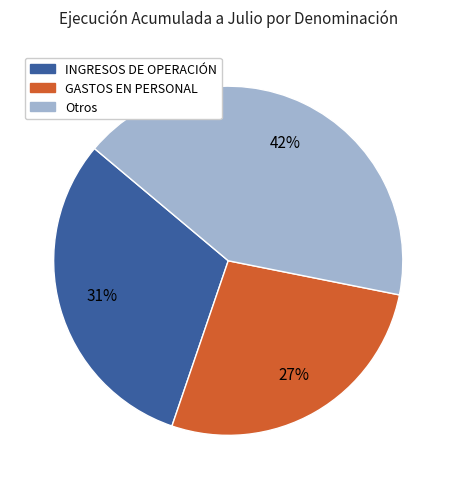

To the nearest percent, what is the difference between the largest and smallest slice percentages?

15%